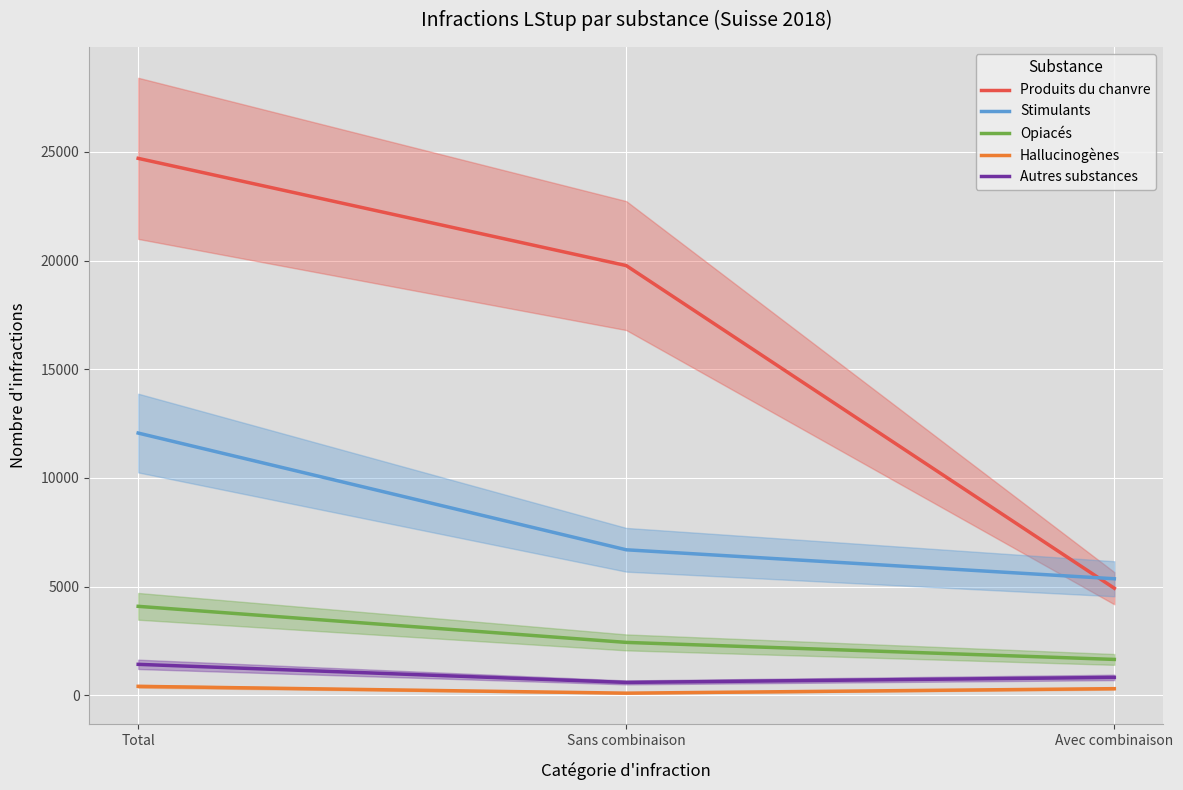

Reading left to right, extract all data points from this chart.

Produits du chanvre: 24697	19766	4931
Stimulants: 12066	6699	5367
Opiacés: 4099	2441	1658
Hallucinogènes: 421	107	314
Autres substances: 1432	601	831